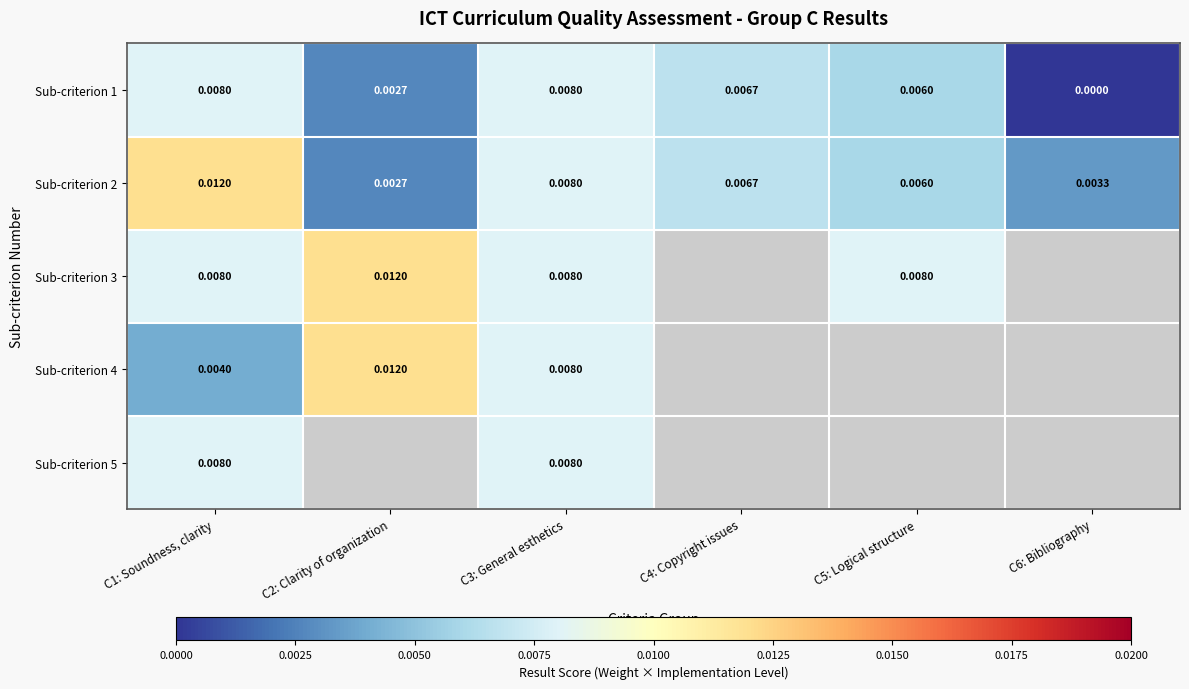

At which category is the sum across all series the highest?

C1: Soundness, clarity